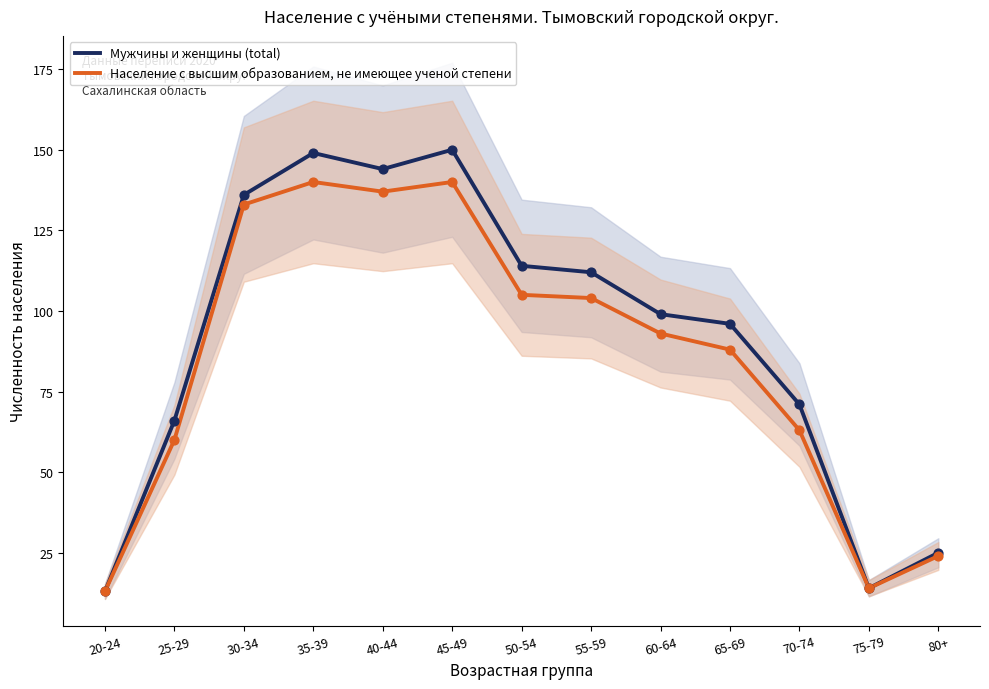

Is the value of Мужчины и женщины (total) at 45-49 greater than the value of Население с высшим образованием, не имеющее ученой степени at 20-24?

Yes